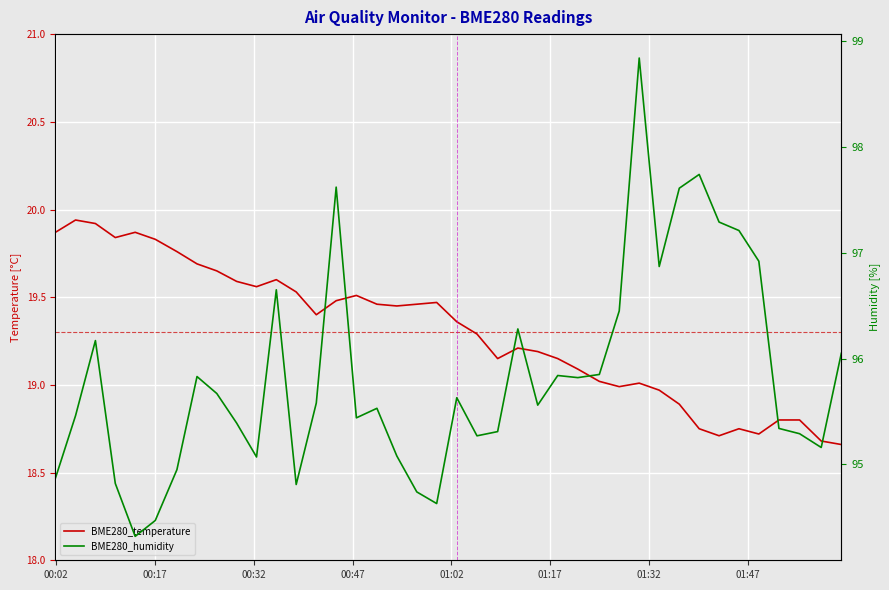

What is the sum of all BME280_temperature values?

772.1